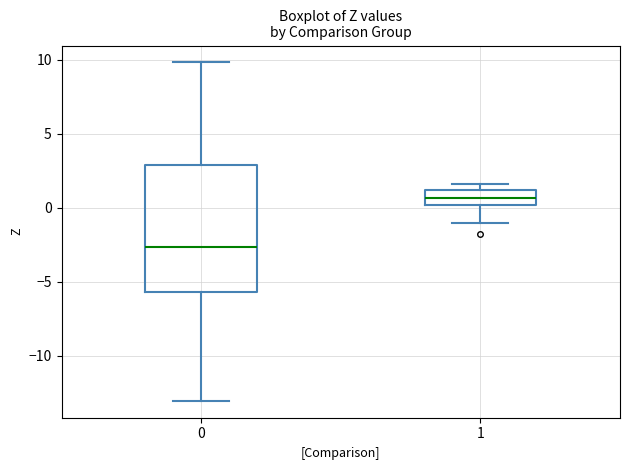

Where does the median line of the box at x = 1 sit on the y-axis? The values are not printed on the chart, so give them approximately, as read against the axis.

0.5